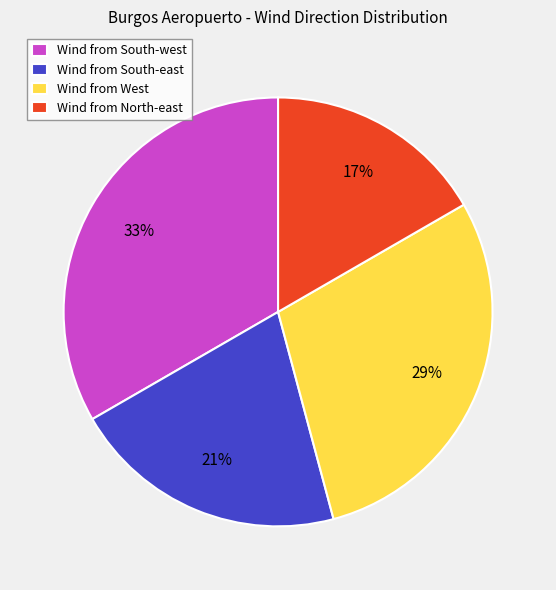

Rank the categories by value from lowest to highest.

Wind from North-east, Wind from South-east, Wind from West, Wind from South-west